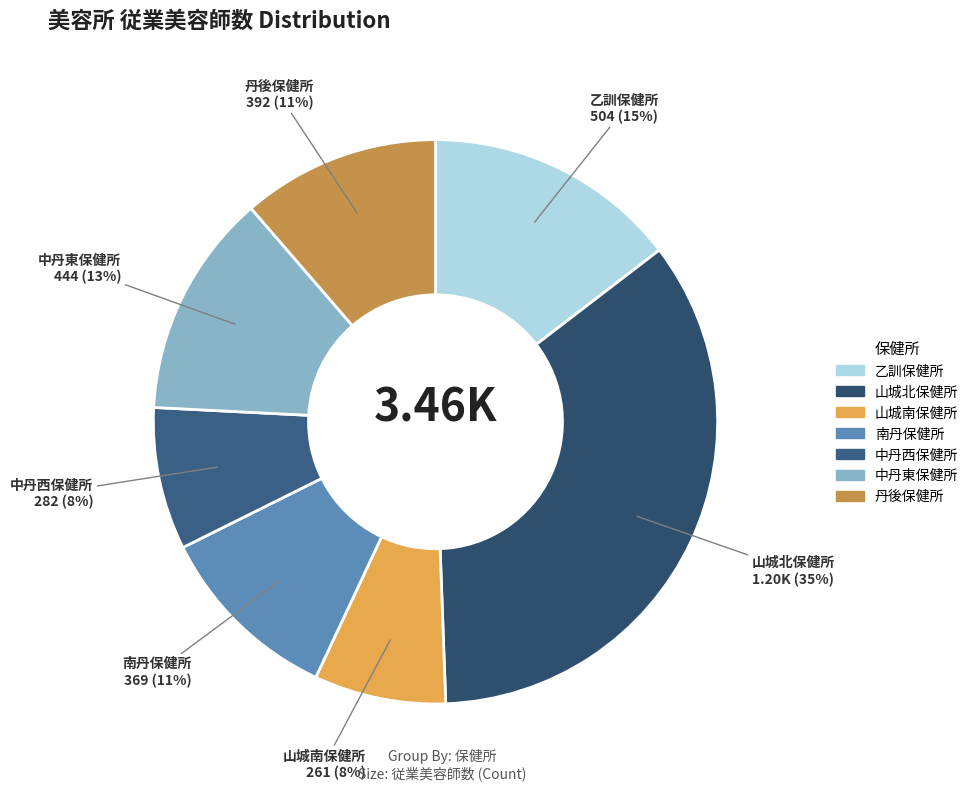

Which category has the biggest portion of the pie?

山城北保健所